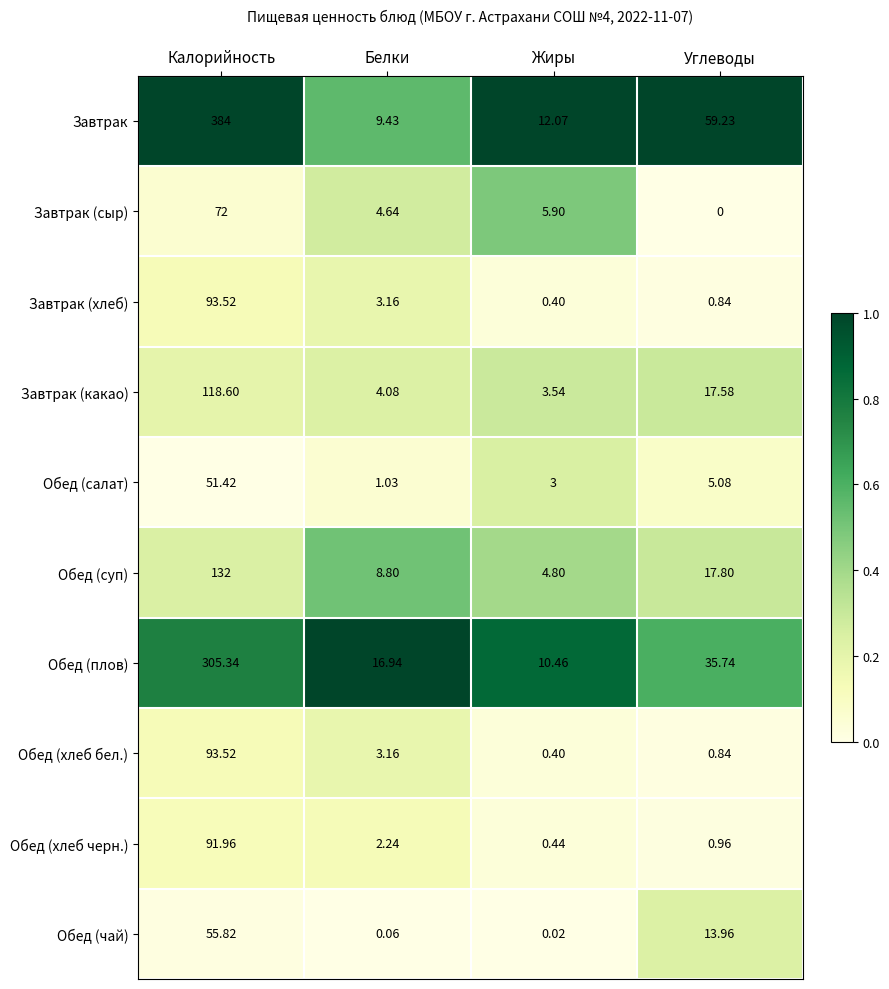

Where does the Завтрак (сыр) series first go above 5?

Калорийность